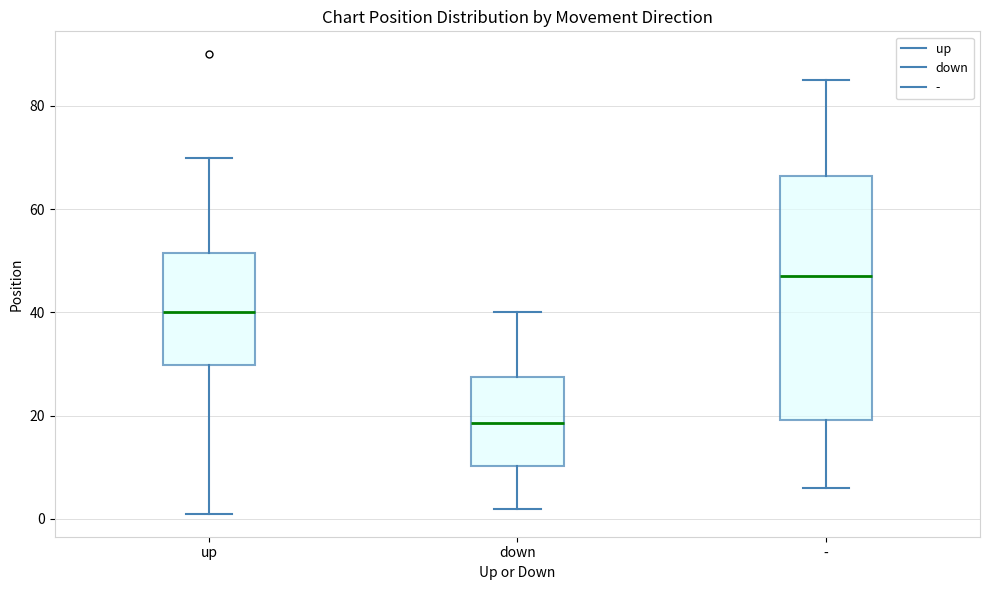

Which box has the lowest median line?

down